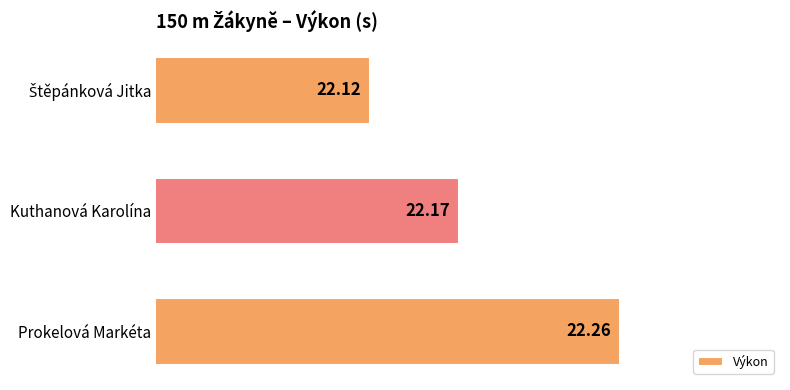

What is the label of the 3rd bar from the top?

Prokelová Markéta